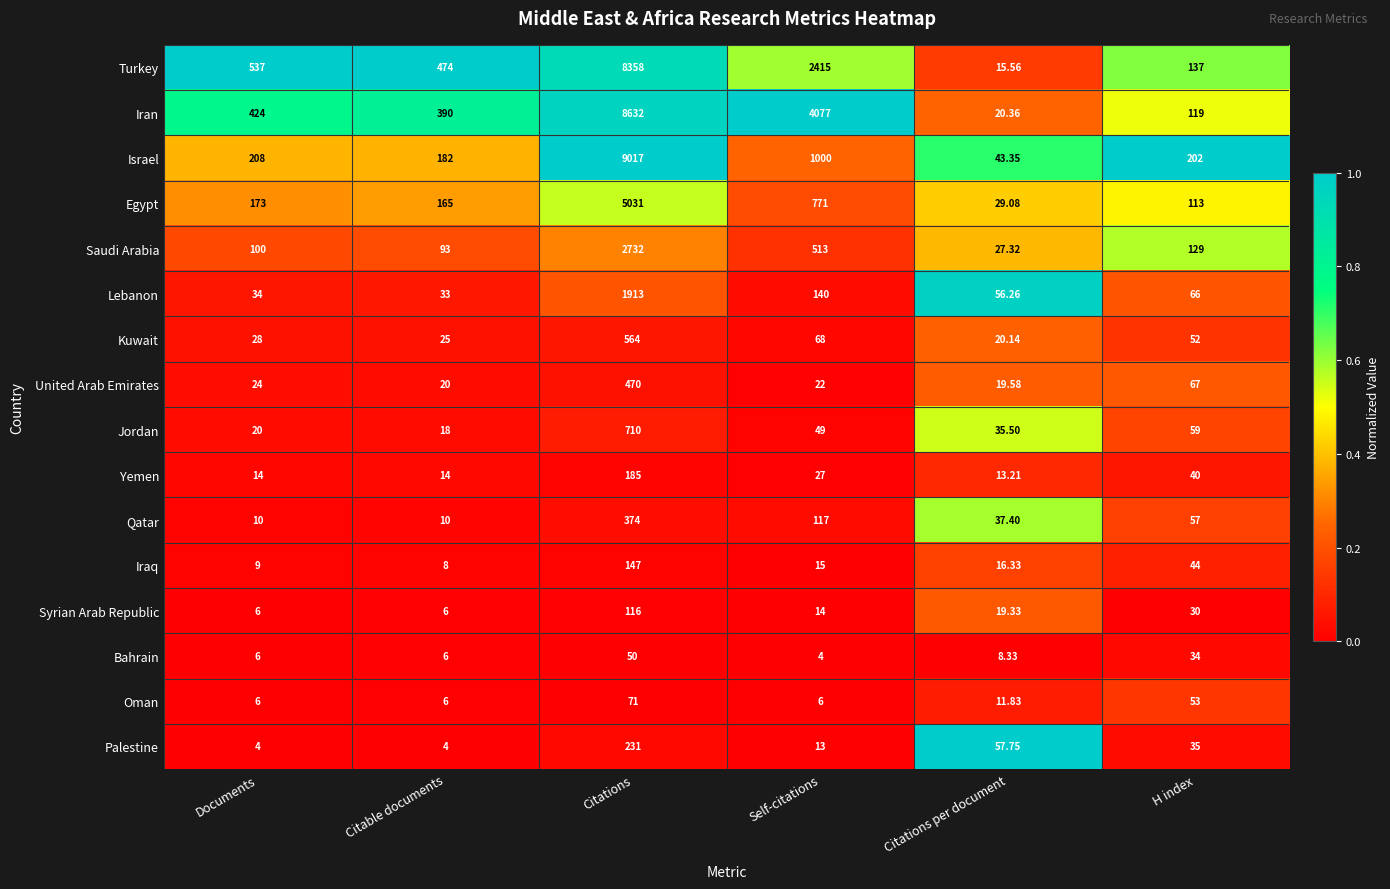

Which series has the largest range (max minus min)?

Israel